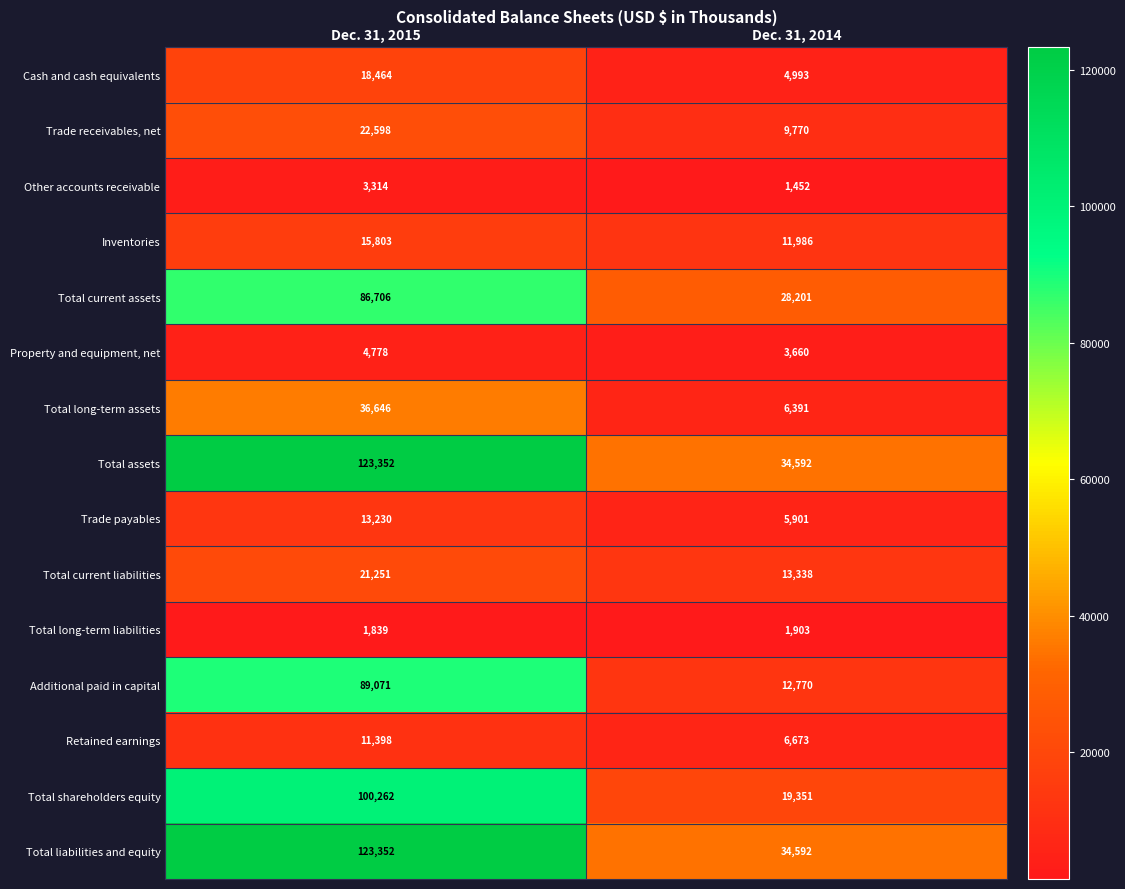

What is the sum of all Trade payables values?

19131